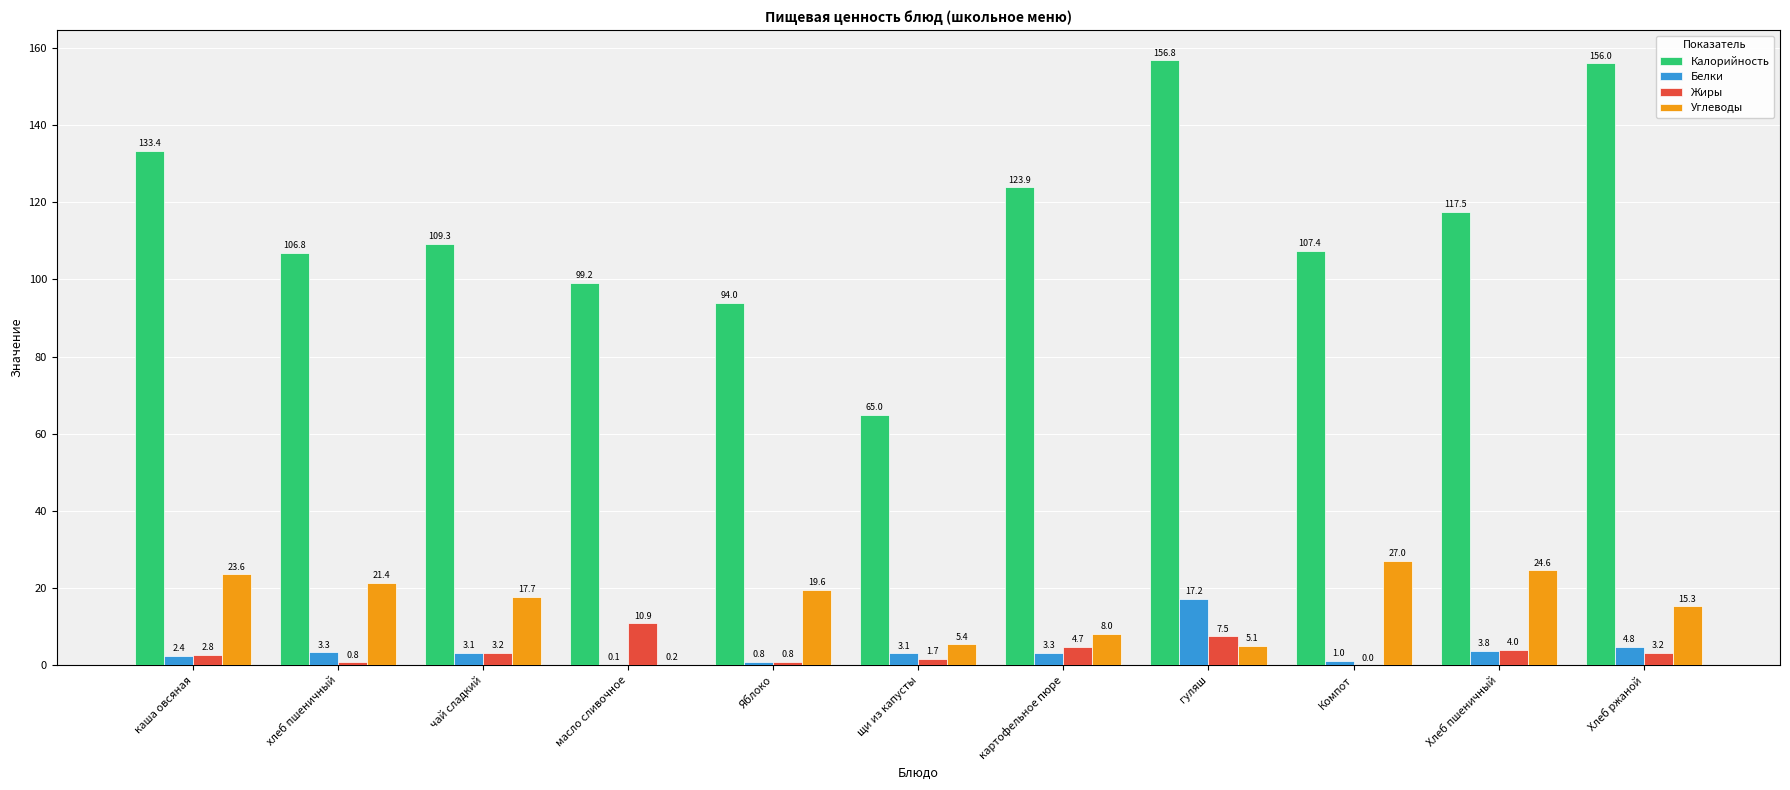

Where does the Белки series first go above 3?

хлеб пшеничный